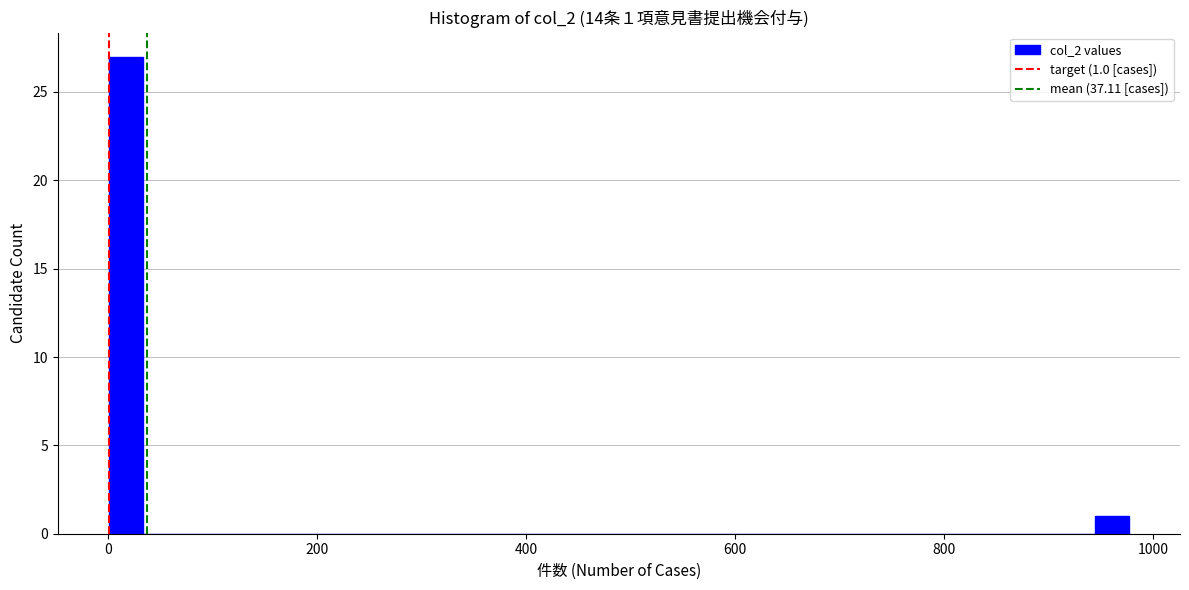

Read against the x-axis, roughly where is the centre of the tallest bar?

20